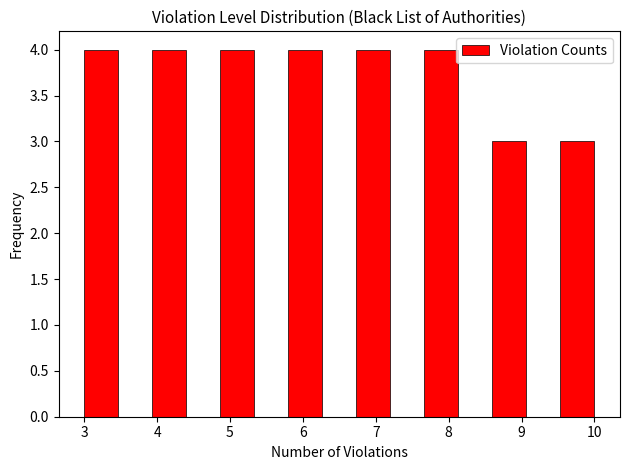

How tall is the bar that spans 6.7 to 7.2 on the x-axis? Neither the bar edges nor the heights are printed on the chart, so give them approximately, as read against the axes.

4